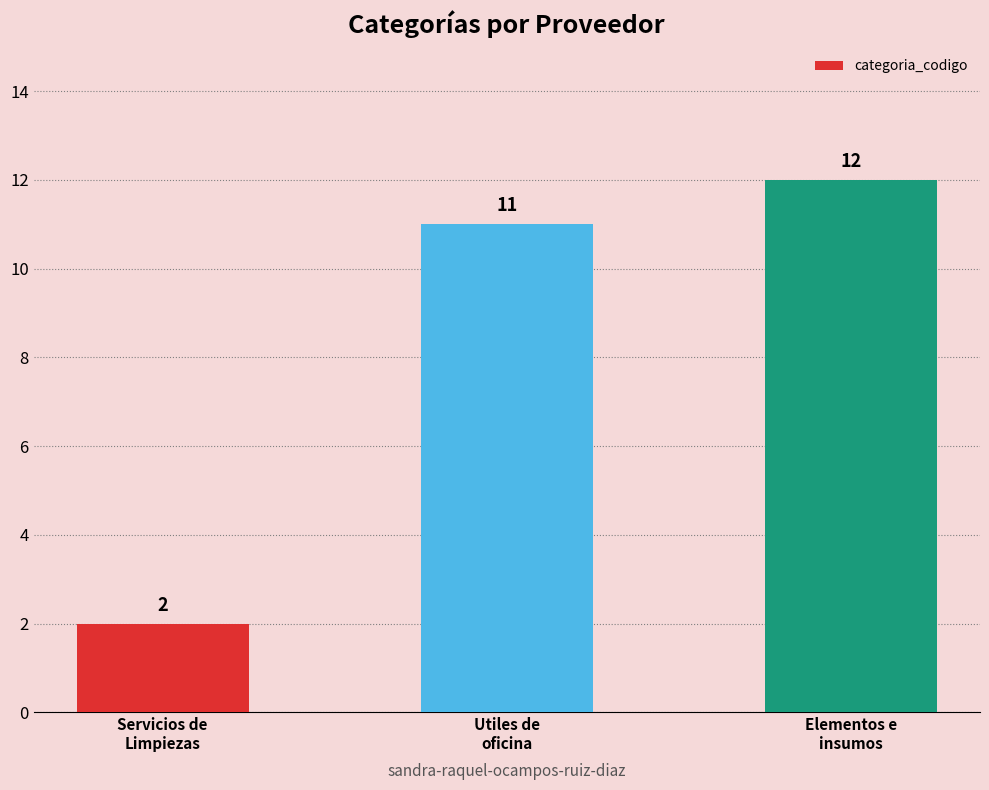

True or false: the data shows 1 at Servicios de
Limpiezas.

False